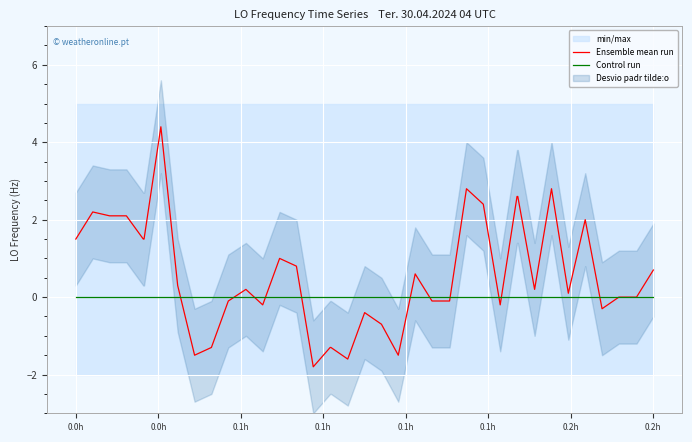

What is the maximum value for Ensemble mean run?

4.4